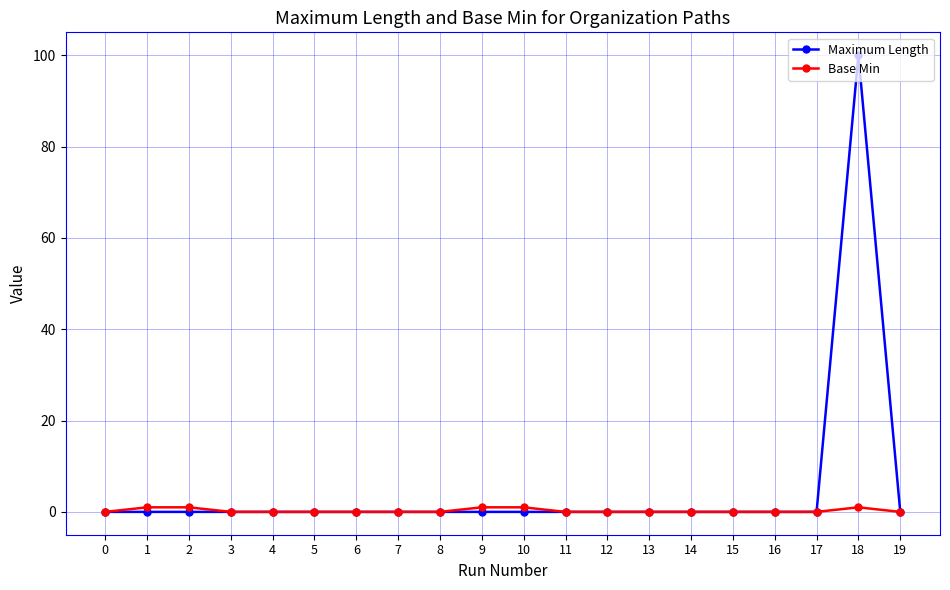

Reading right to left, extract all data points from this chart.

Maximum Length: 0	100	0	0	0	0	0	0	0	0	0	0	0	0	0	0	0	0	0	0
Base Min: 0	1	0	0	0	0	0	0	0	1	1	0	0	0	0	0	0	1	1	0